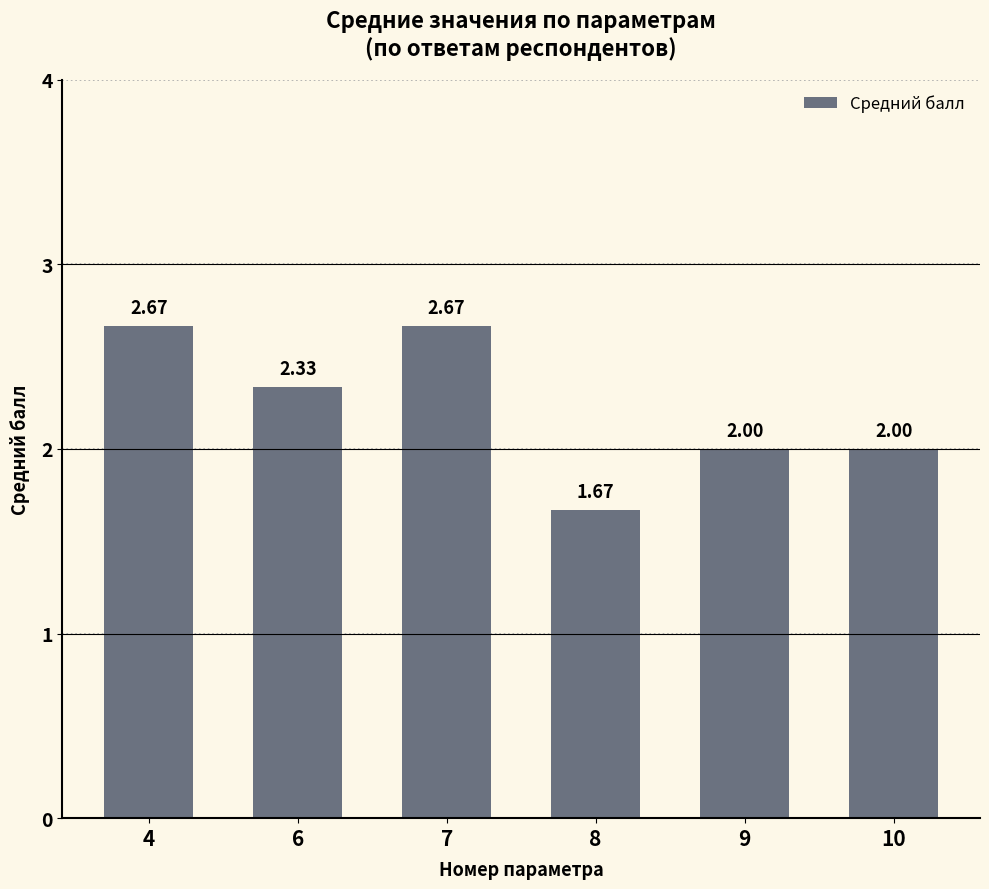

Which label corresponds to the smallest value in the chart?

8